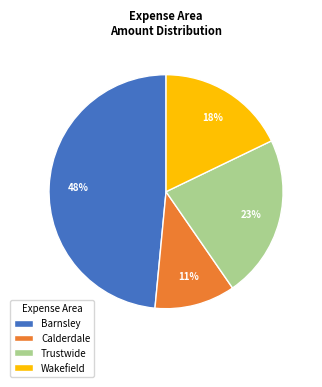

True or false: Wakefield accounts for 32% of the total.

False